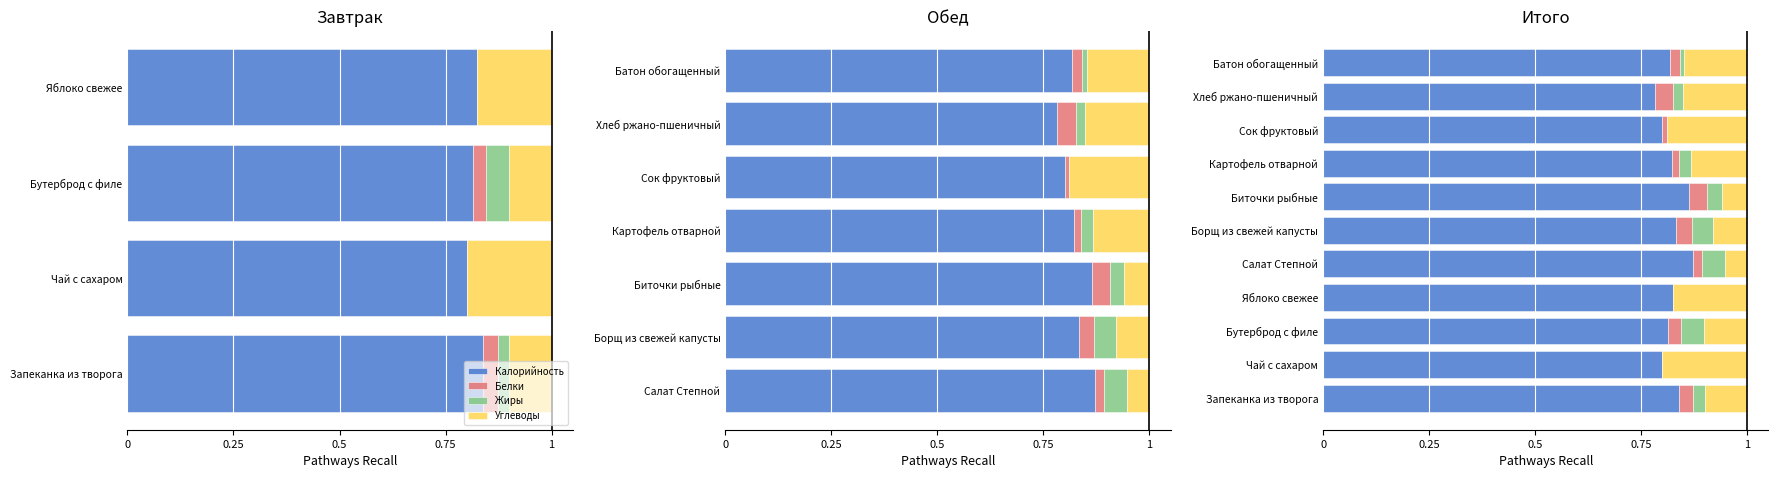

How many groups of bars are there?

11